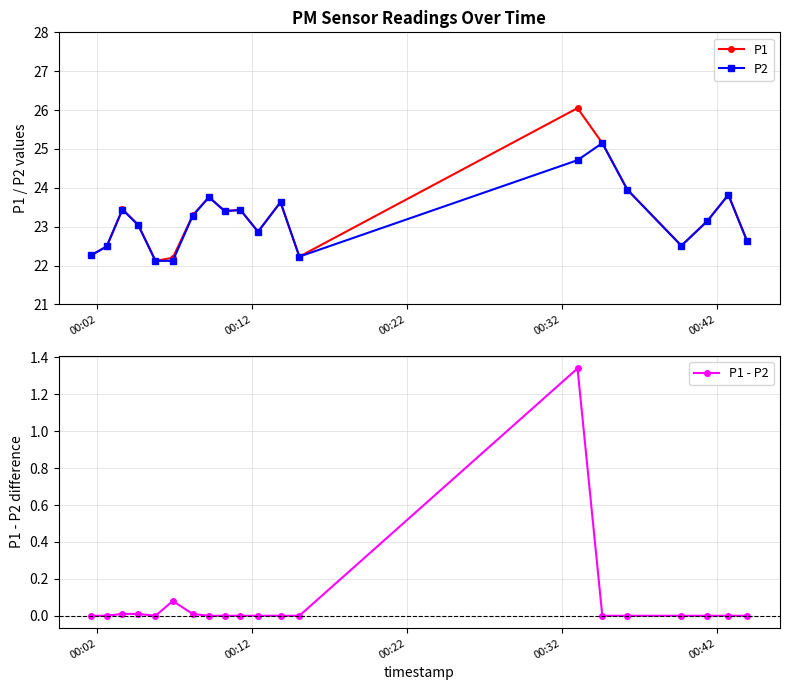

What is the difference between the second highest and minimum values in the P2 series?

2.6